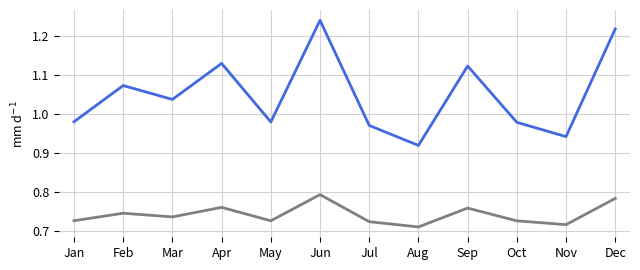

Which category has the highest value across all series?

Jun